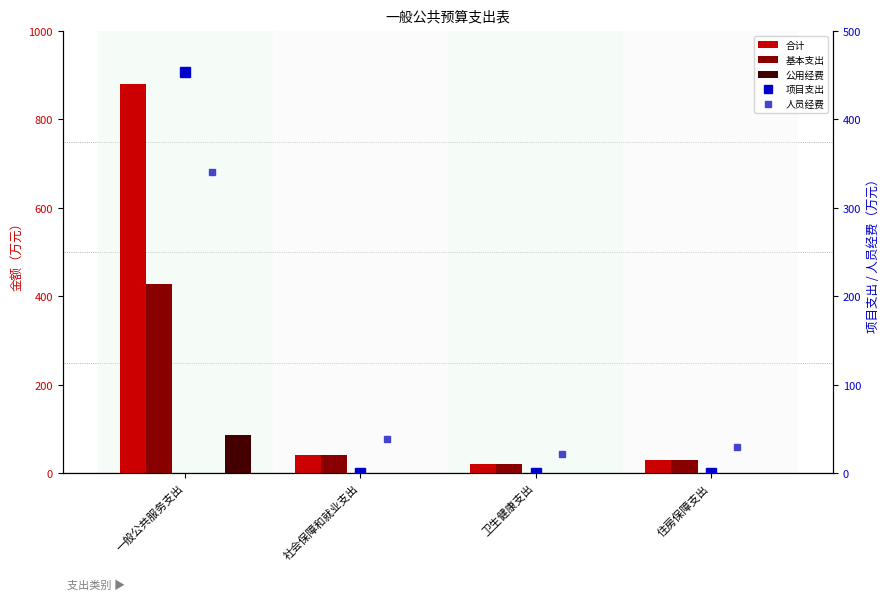

What is the difference between the highest and lowest values at 社会保障和就业支出?

40.6